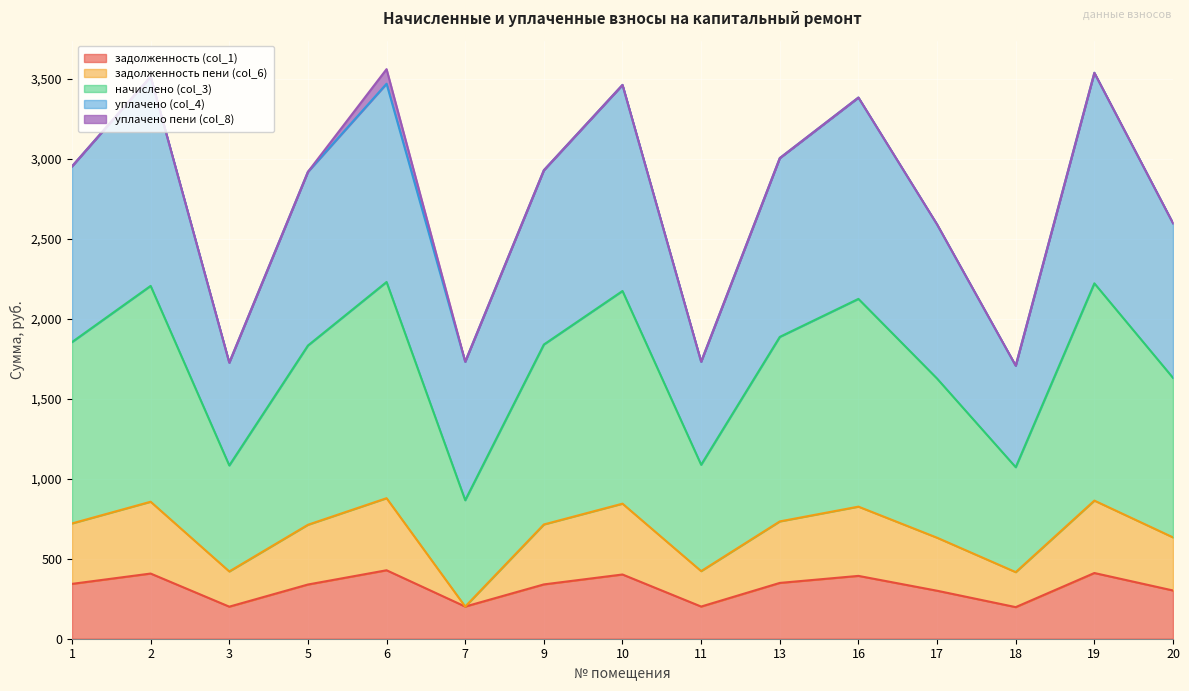

What is the highest value of the задолженность (col_1) series?

428.1